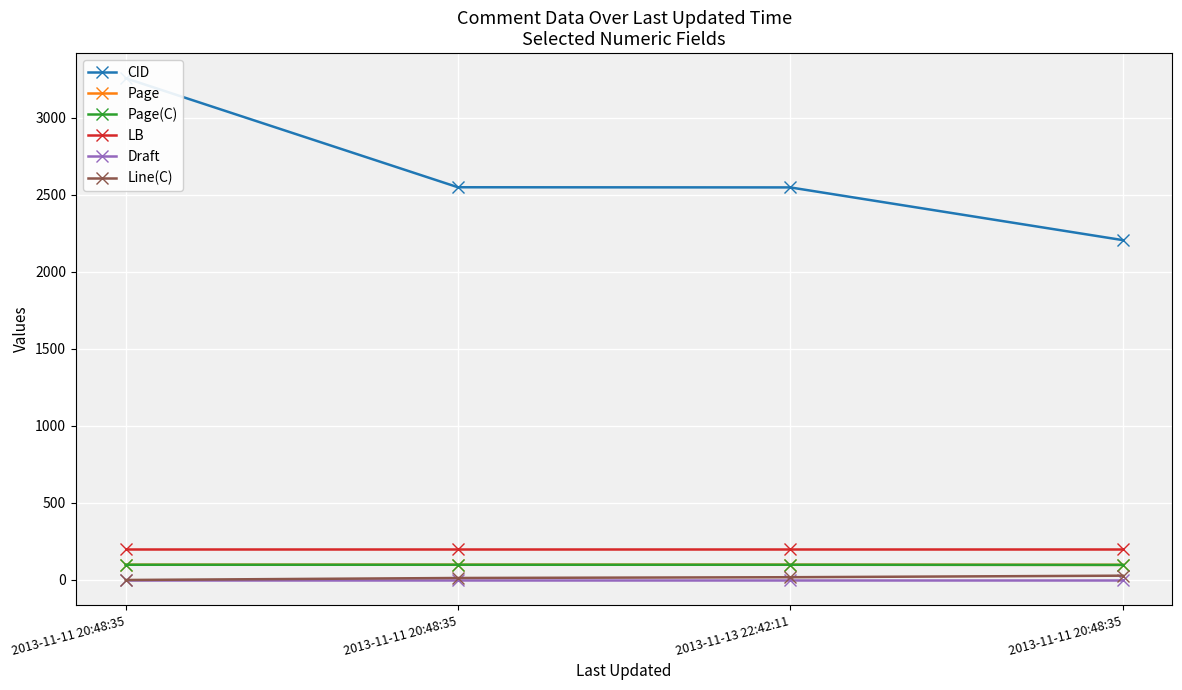

True or false: LB and CID intersect in this chart.

False